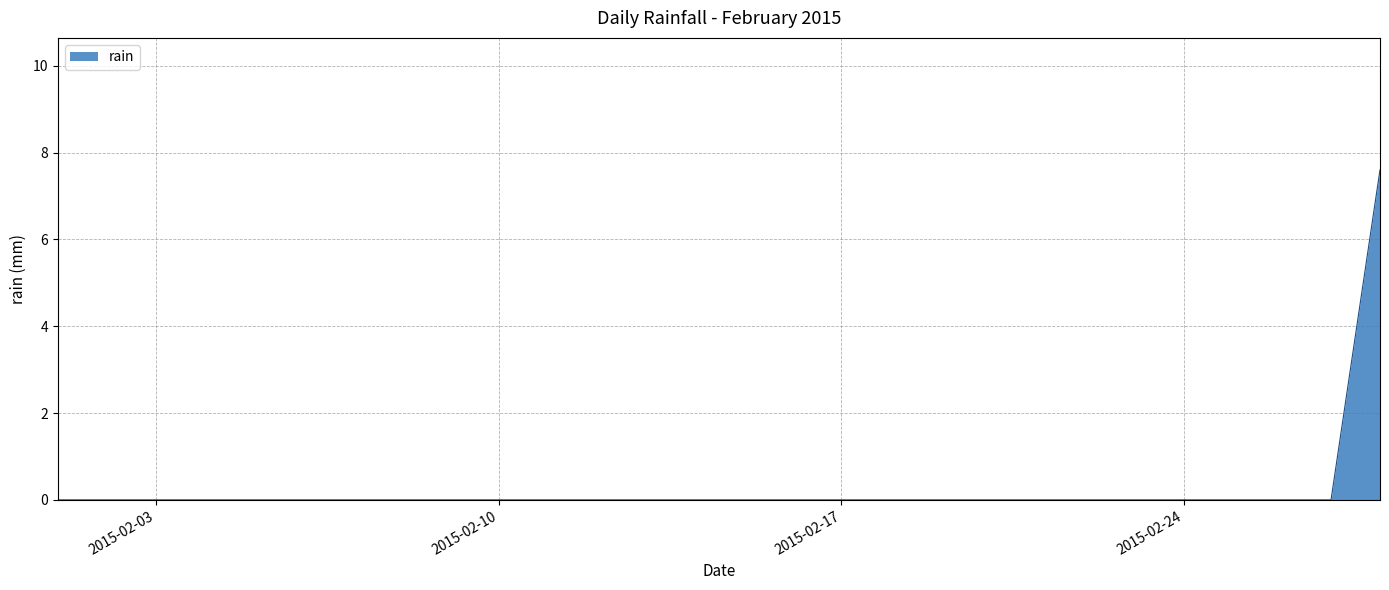

What is the greatest value displayed?

7.6